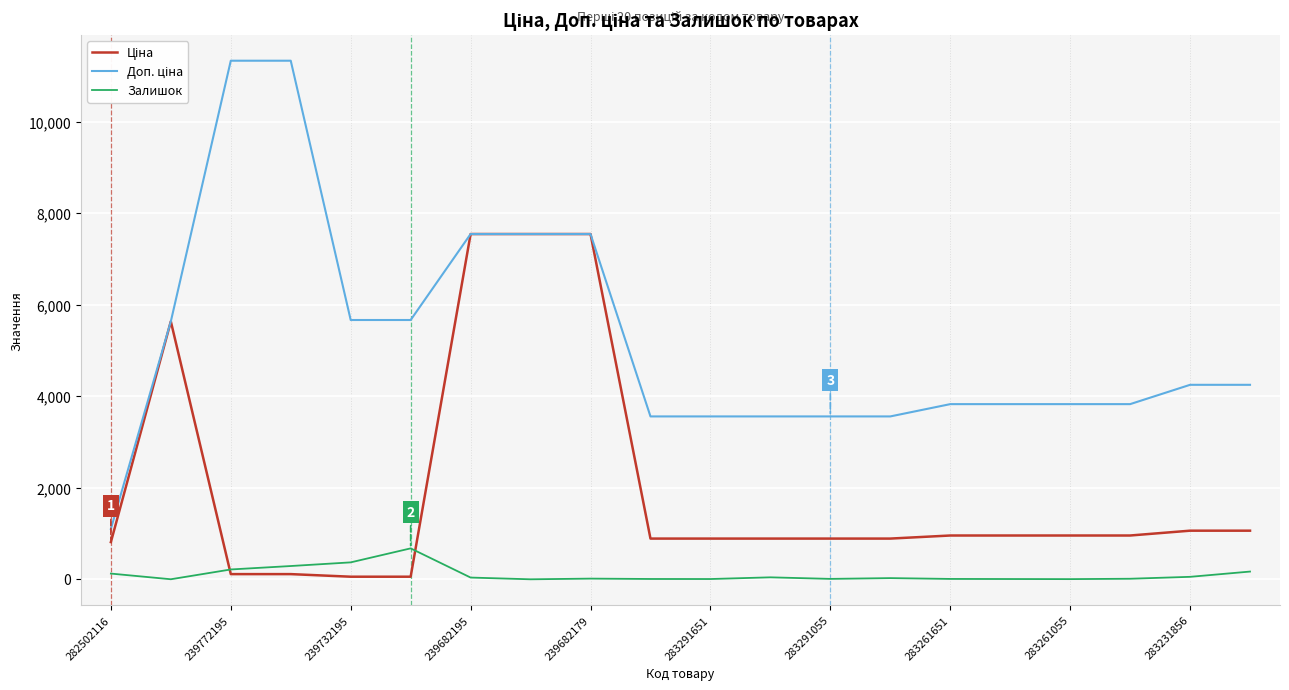

What is the greatest value displayed?

11334.0